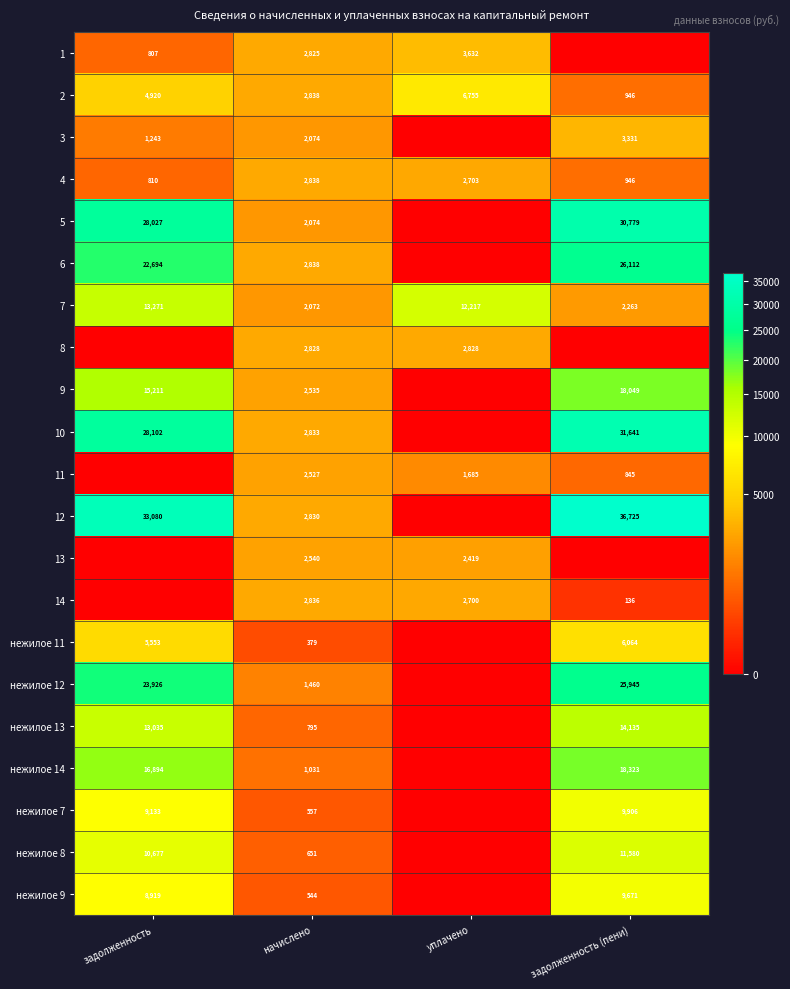

The 10 series shows 49409 at задолженность. True or false?

False